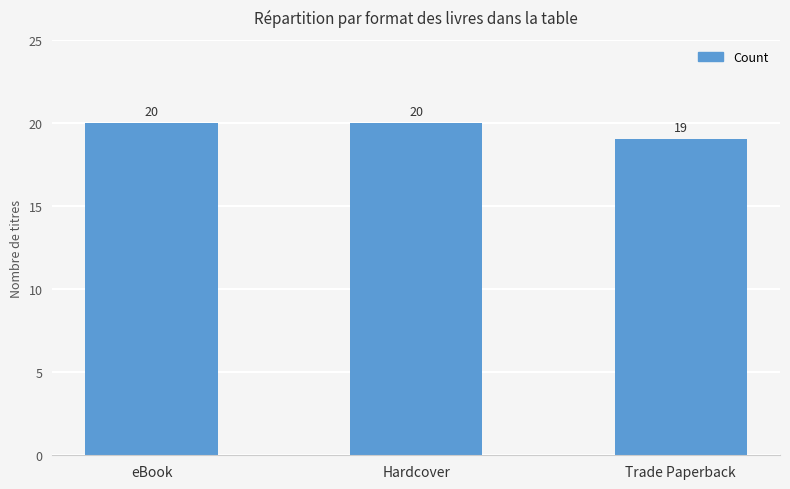

Reading right to left, transcribe all the data shown in this chart.

19	20	20